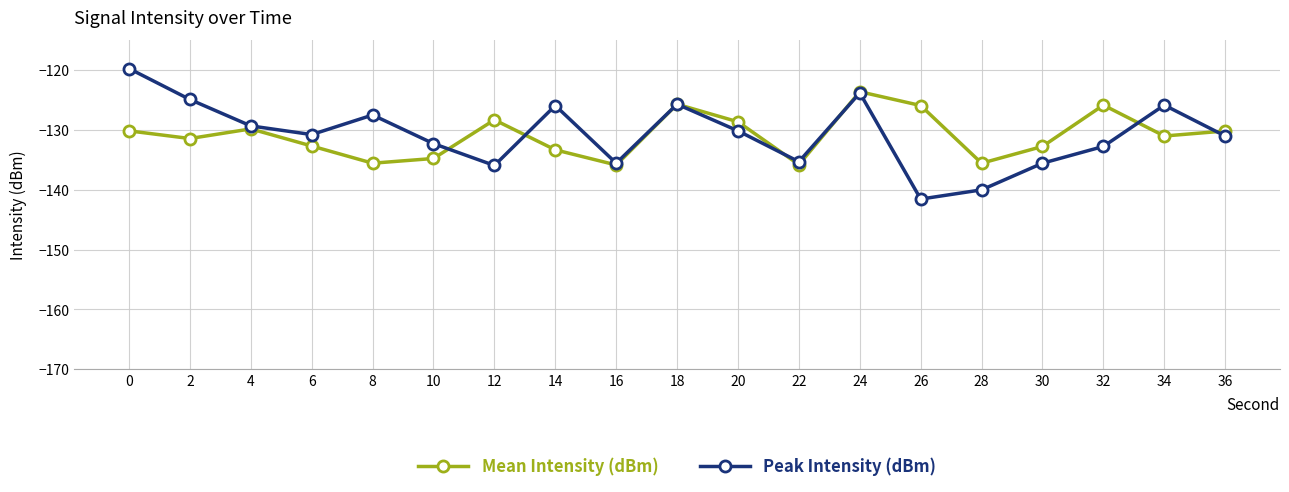

The Peak Intensity (dBm) series shows -43.6 at 22. True or false?

False